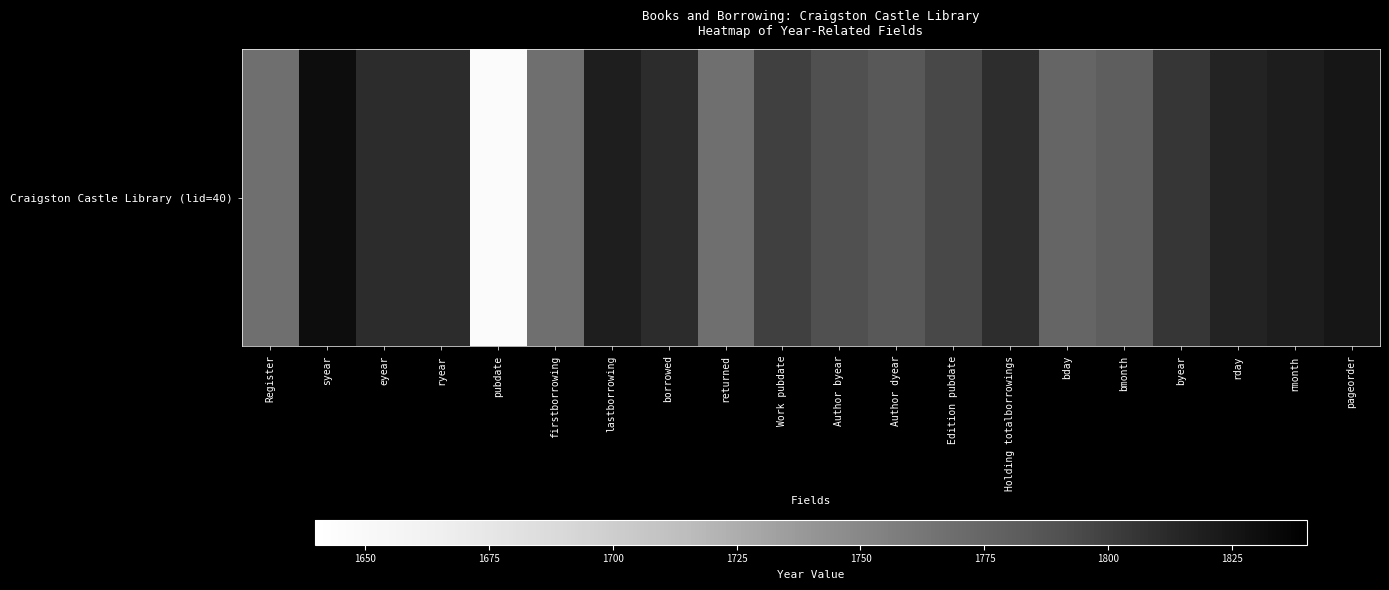

At which category does the chart reach its peak across all series?

syear